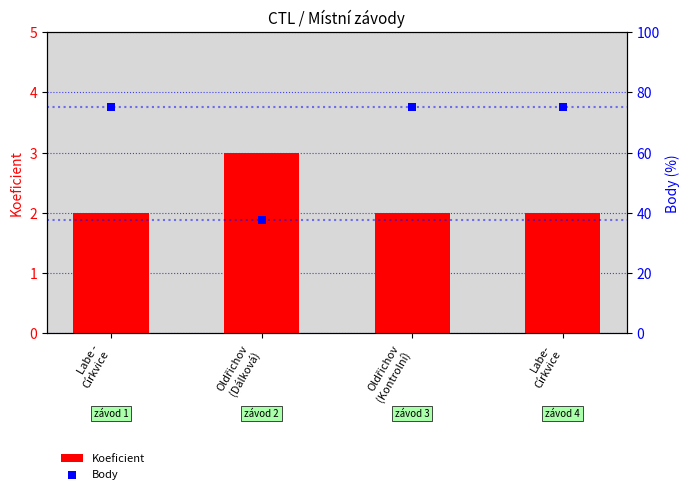

At how many categories does at least one series exceed 45?

3